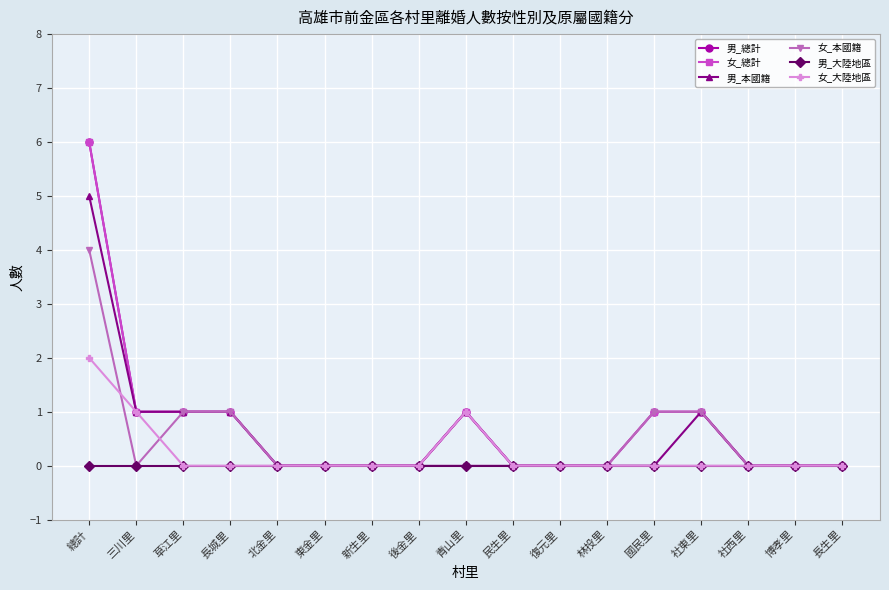

Does the chart have visible grid lines?

Yes